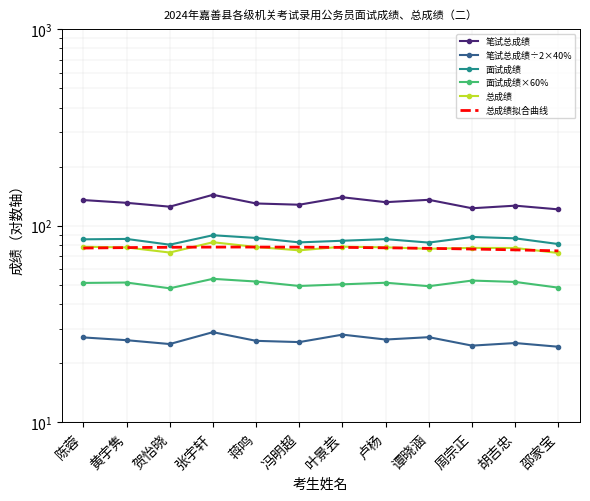

What is the label of the 6th point from the left?

冯明超